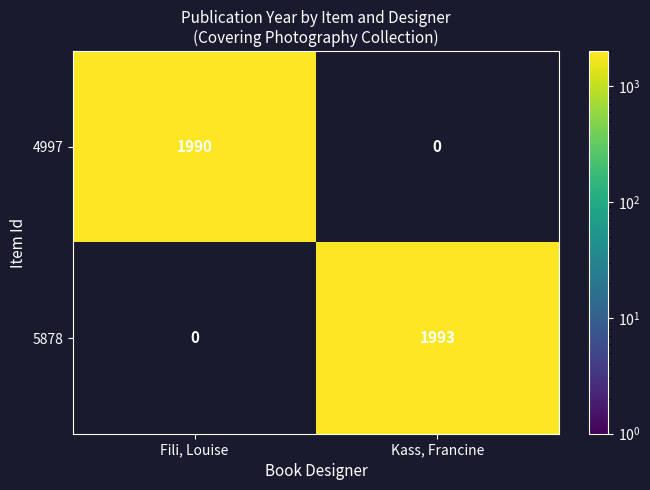

Is the value of 4997 at Fili, Louise greater than the value of 5878 at Kass, Francine?

No